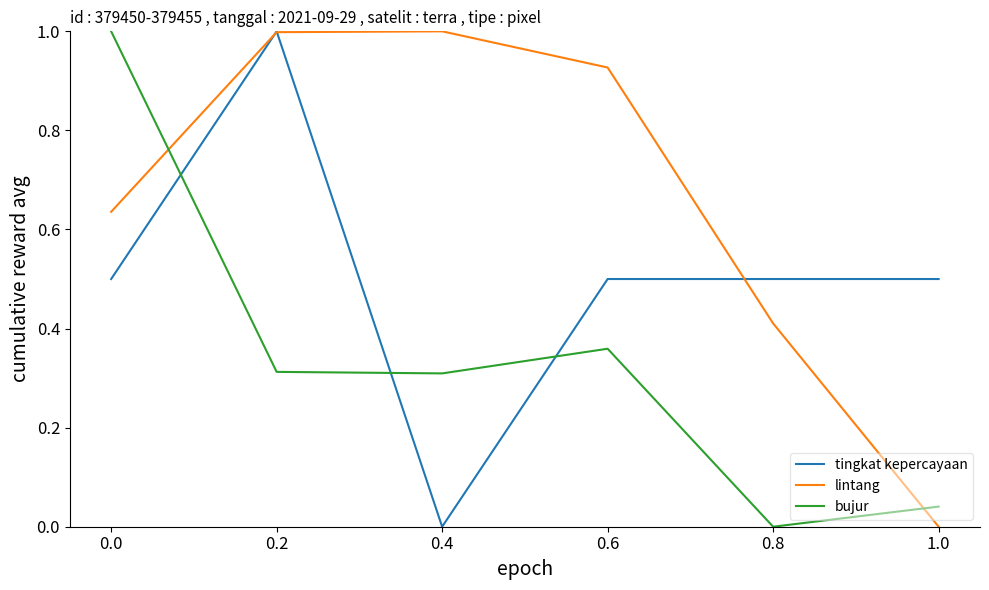

What is the sum of all bujur values?

2.0